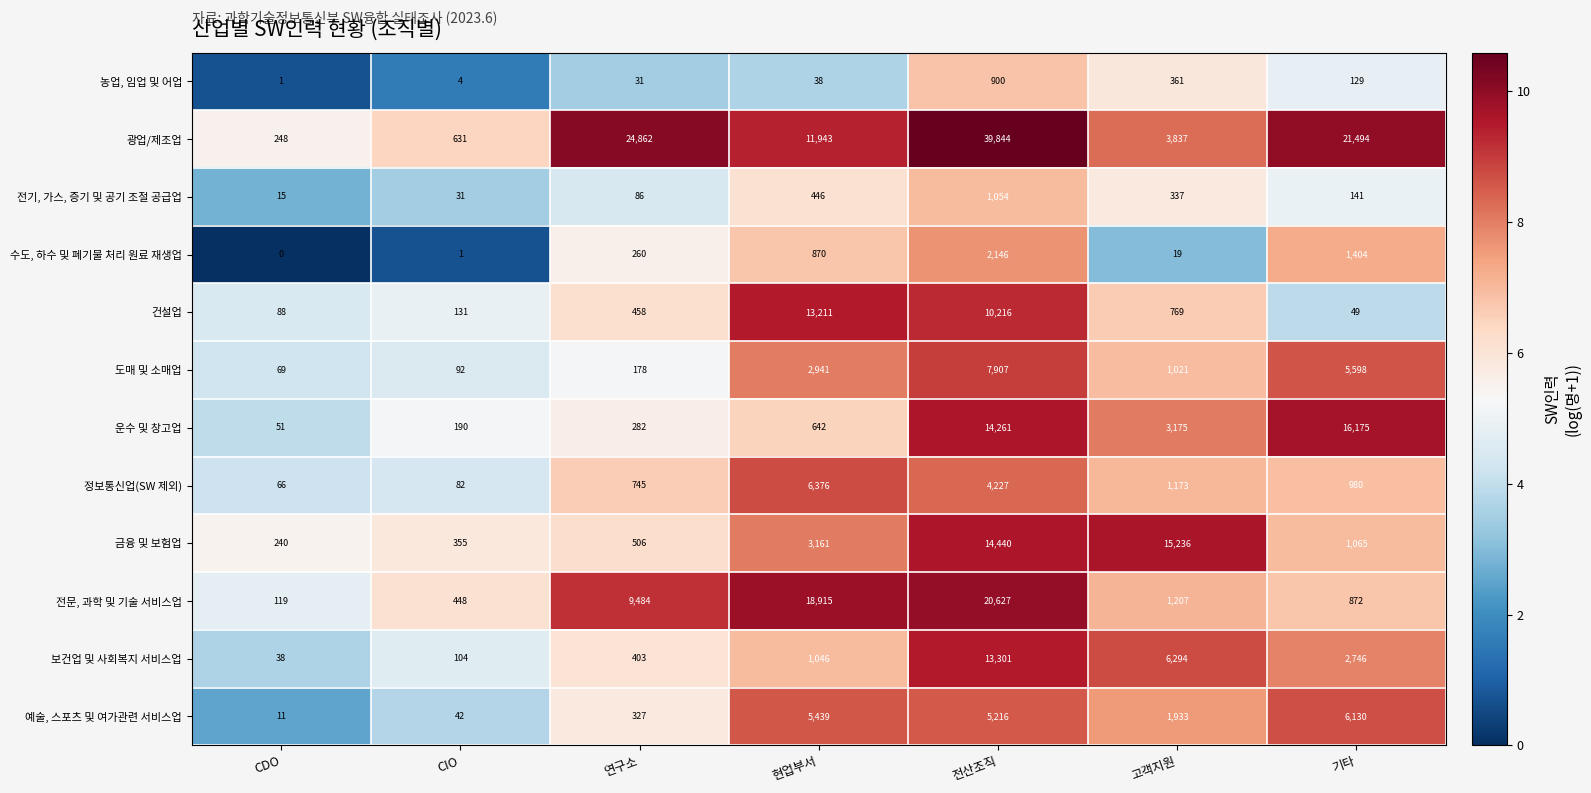

Which label corresponds to the largest value in the chart?

전산조직